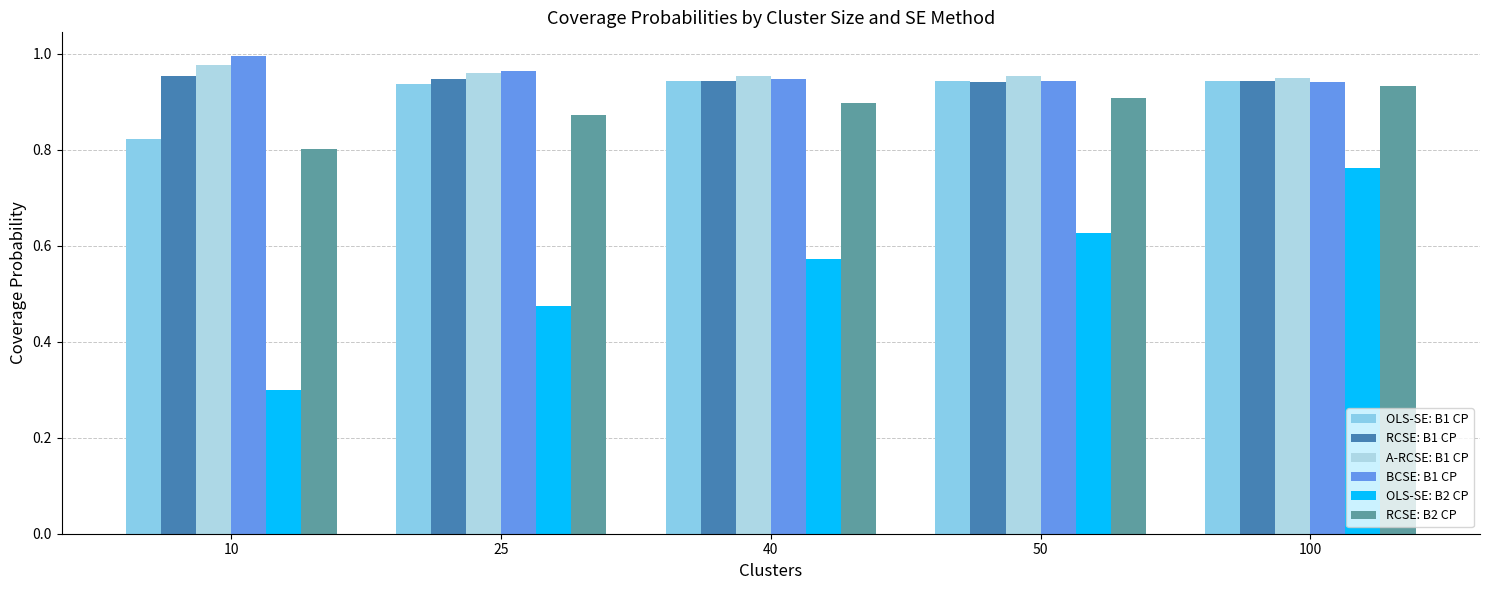

Which category has the highest value across all series?

10